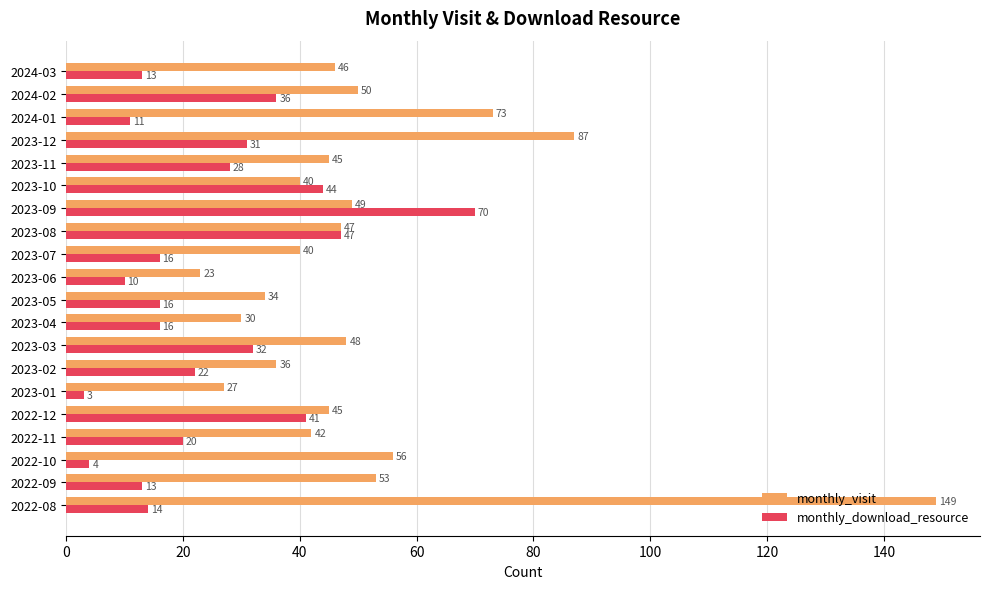

At which category is the sum across all series the highest?

2022-08